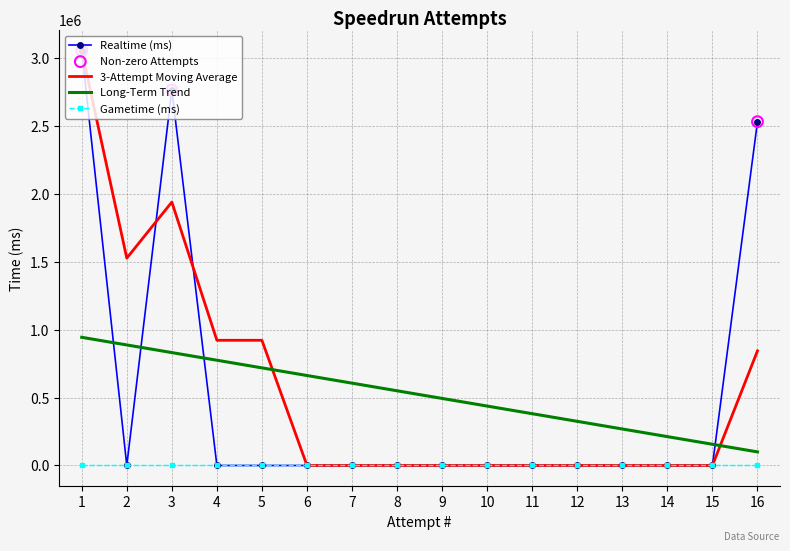

What is the maximum value for 3-Attempt Moving Average?

3054531.0